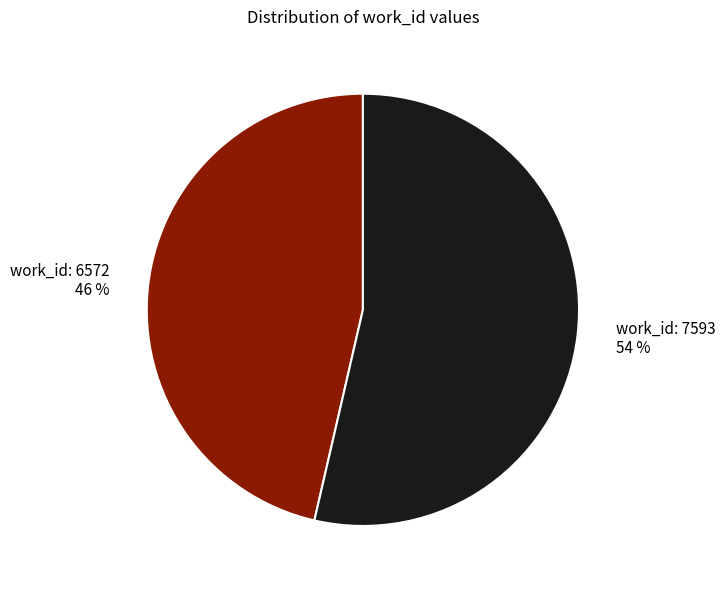

Between work_id: 6572 and work_id: 7593, which is larger?

work_id: 7593